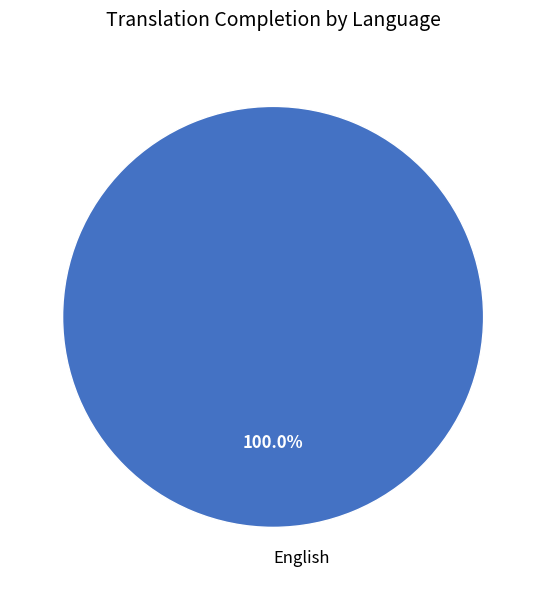

Is there a majority slice in this chart?

Yes